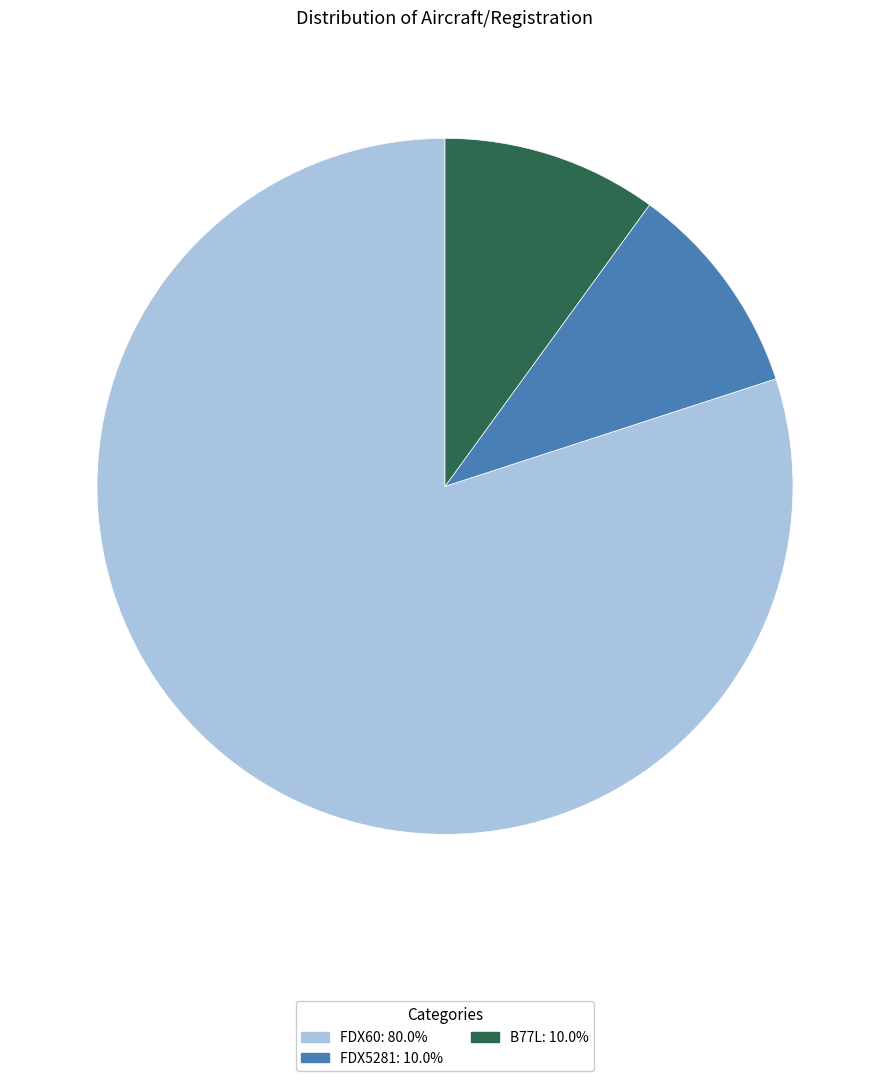

What is the largest slice in the pie chart?

FDX60